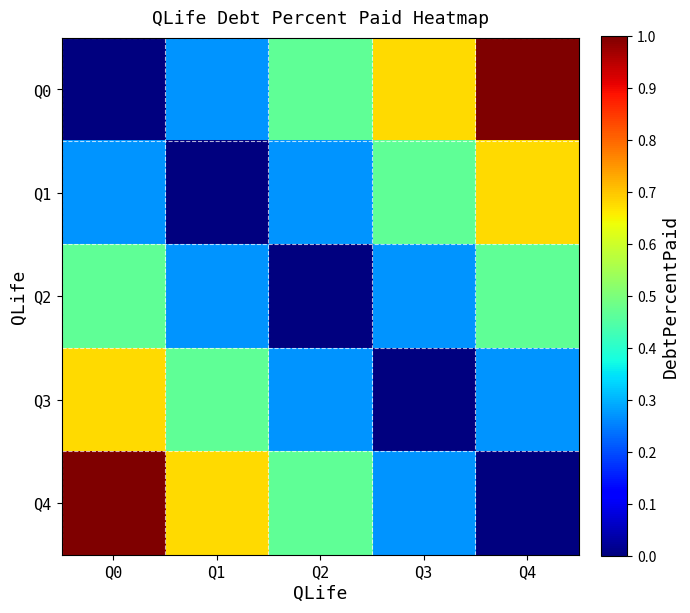

How many series are shown in this chart?

5